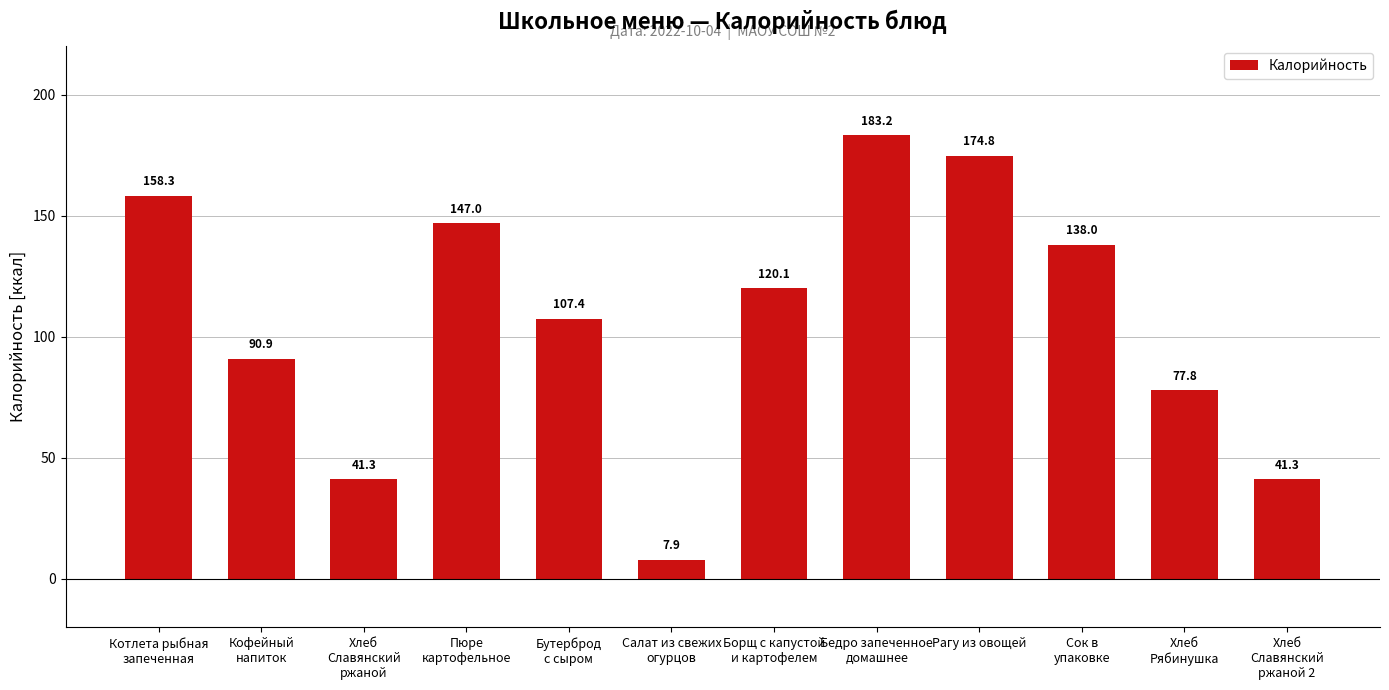

At which label does the data first exceed 120?

Котлета рыбная
запеченная